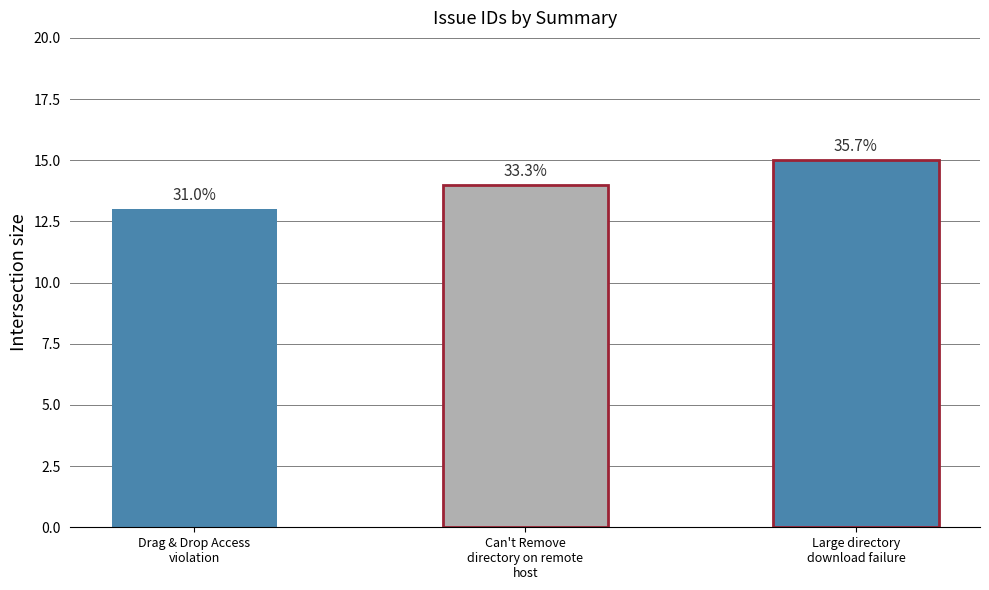

How many bars are there in total?

3